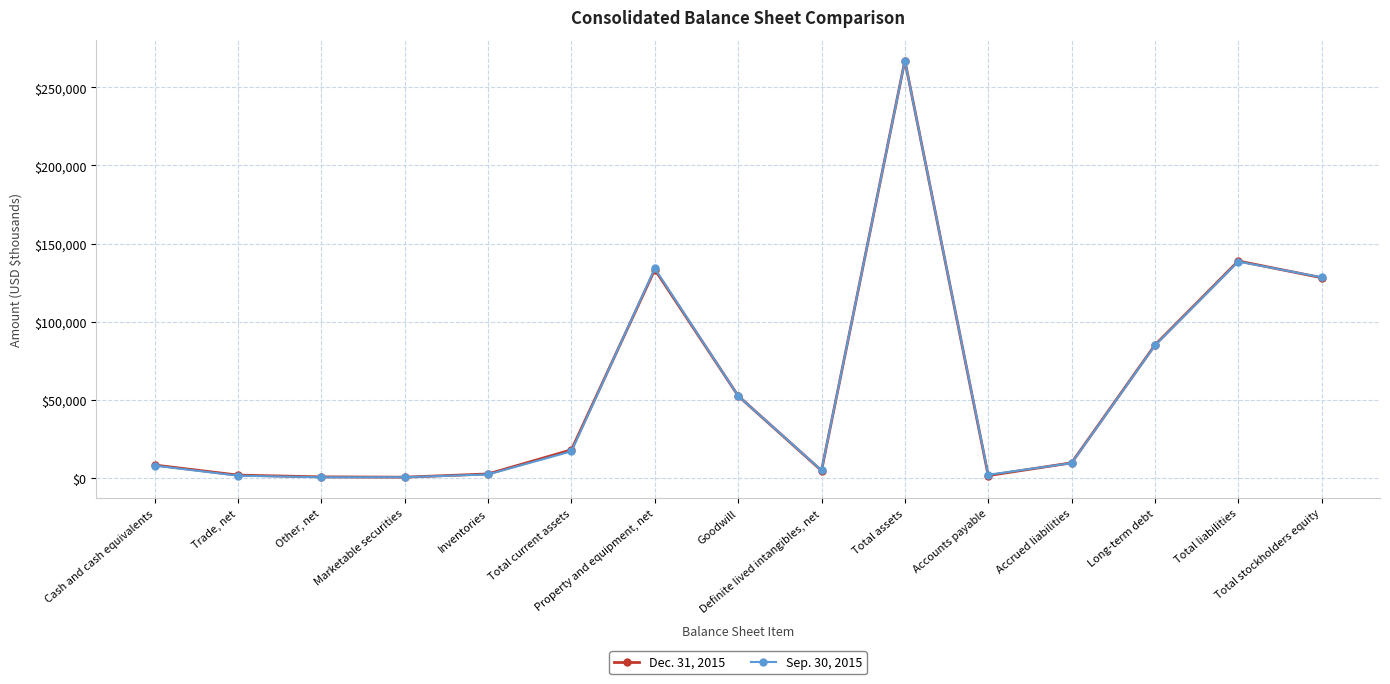

At how many categories does at least one series exceed 149252?

1